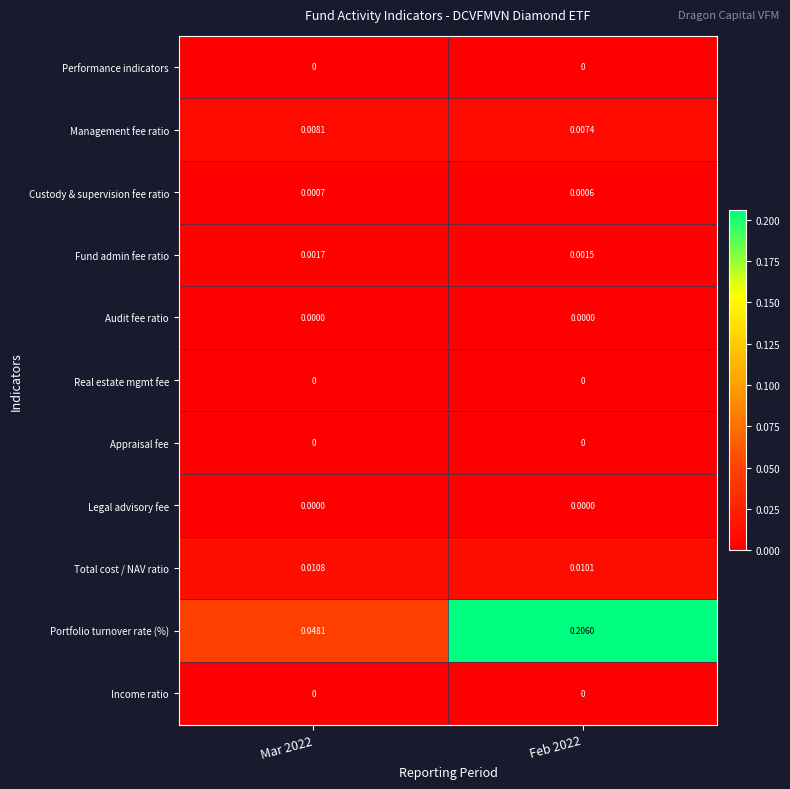

Between Mar 2022 and Feb 2022, which series saw the biggest shift?

Portfolio turnover rate (%)